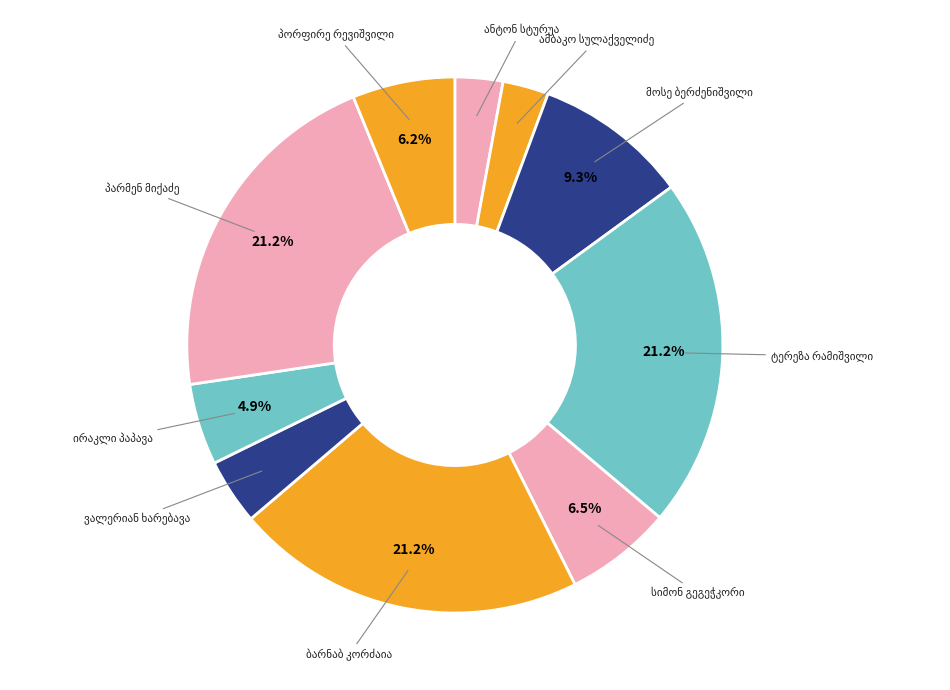

To the nearest percent, what is the difference between the largest and smallest slice percentages?

18%